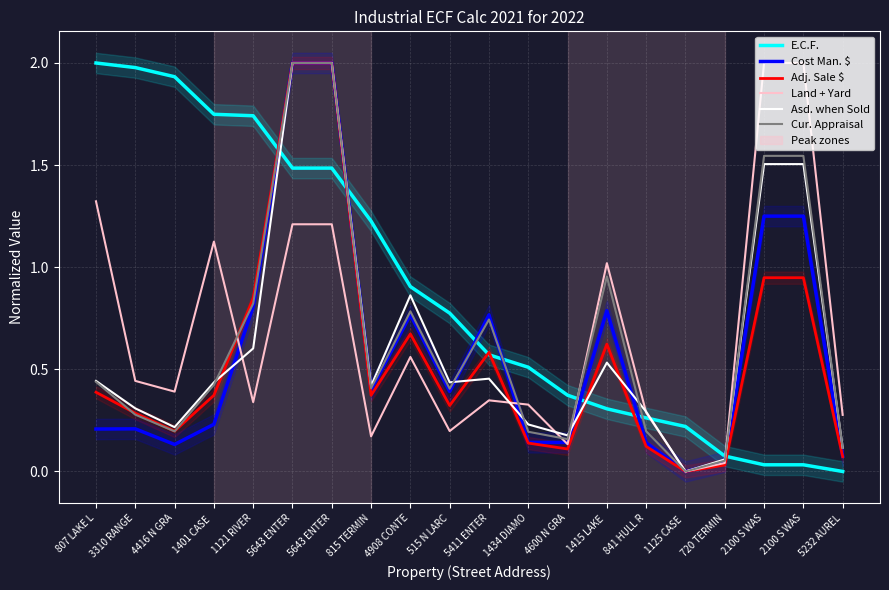

True or false: Cost Man. $ and Adj. Sale $ intersect in this chart.

False